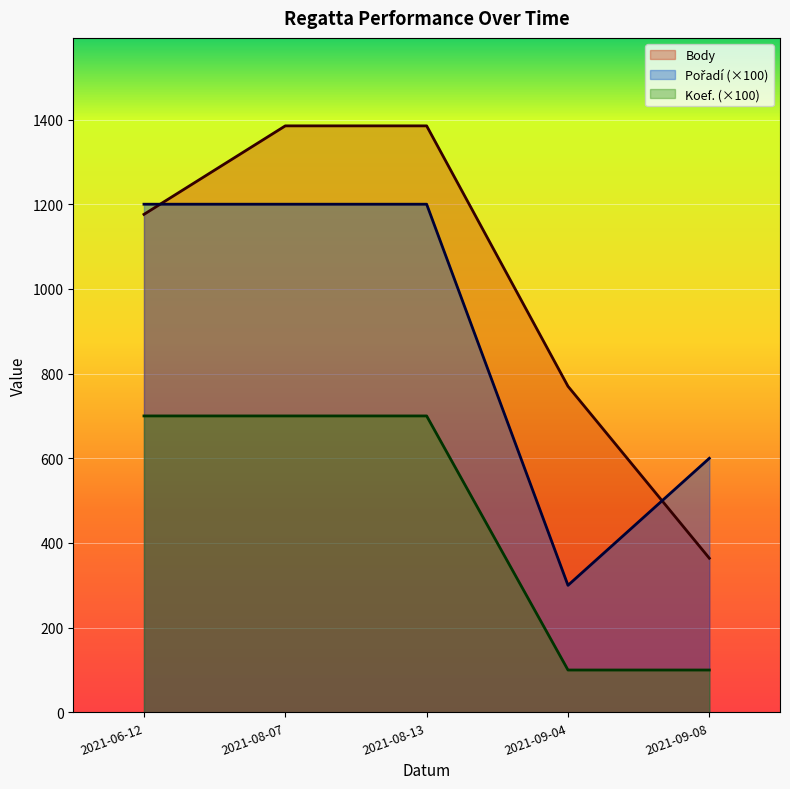

Where is Body nearest to the value 874?

2021-09-04